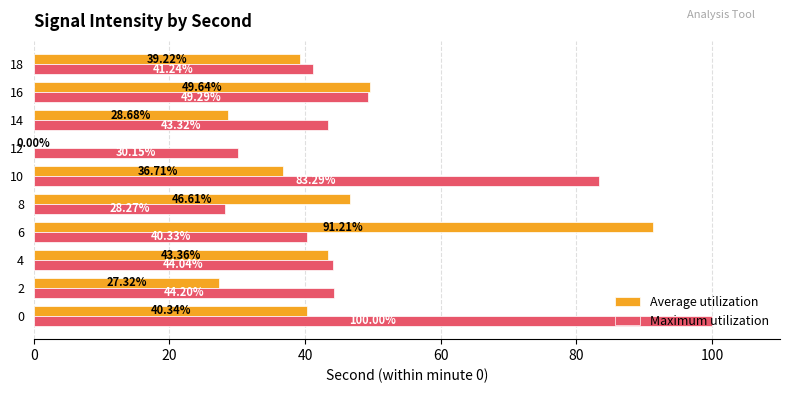

What is the sum of the Maximum utilization values at 14 and 8?

71.6